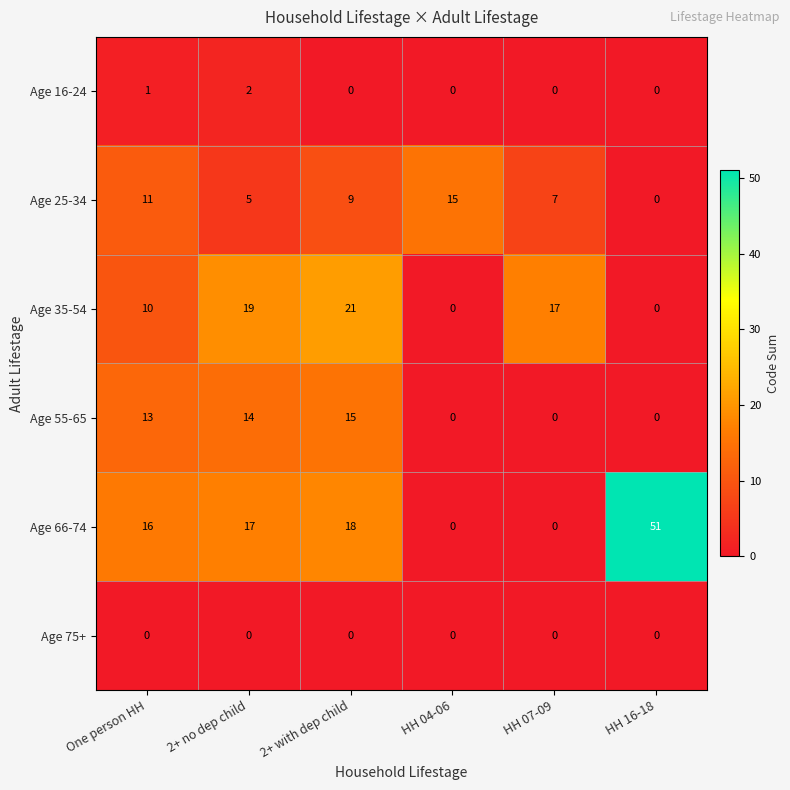

What is the spread (max minus min) of values at 2+ with dep child?

21